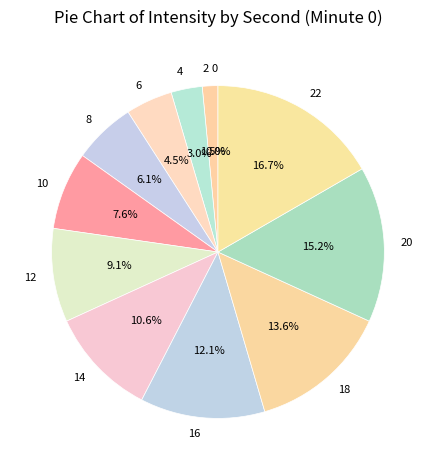

How many slices are in this pie chart?

12